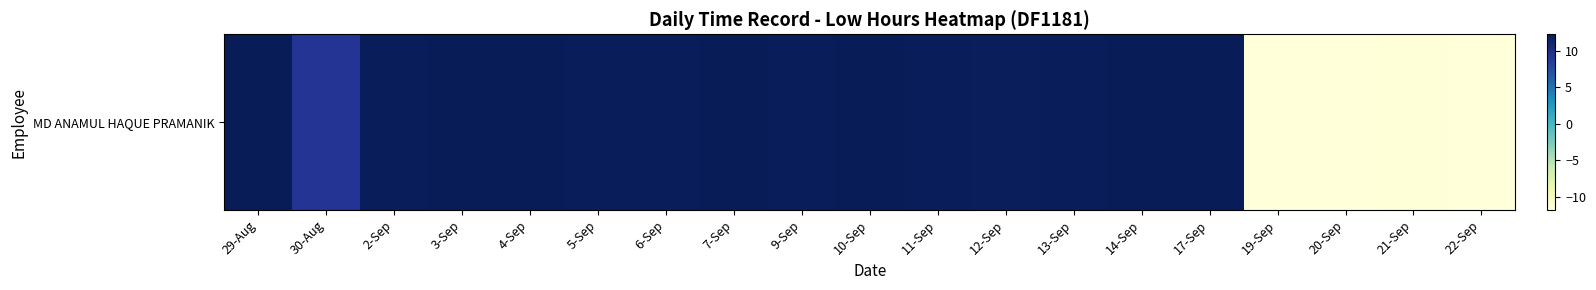

Reading left to right, list all the values displayed in this chart.

29-Aug=12.2	30-Aug=9.2	2-Sep=12.2	3-Sep=12.2	4-Sep=12.2	5-Sep=12.2	6-Sep=12.2	7-Sep=12.2	9-Sep=12.2	10-Sep=12.2	11-Sep=12.2	12-Sep=12.1	13-Sep=12.2	14-Sep=12.2	17-Sep=12.3	19-Sep=-11.8	20-Sep=-11.7	21-Sep=-11.6	22-Sep=-11.7